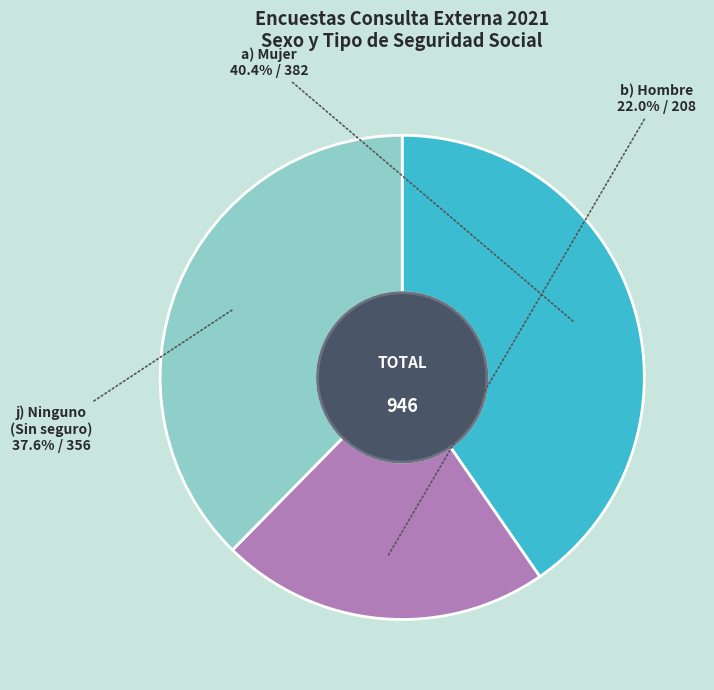

Is there any slice that represents more than half of the pie?

No